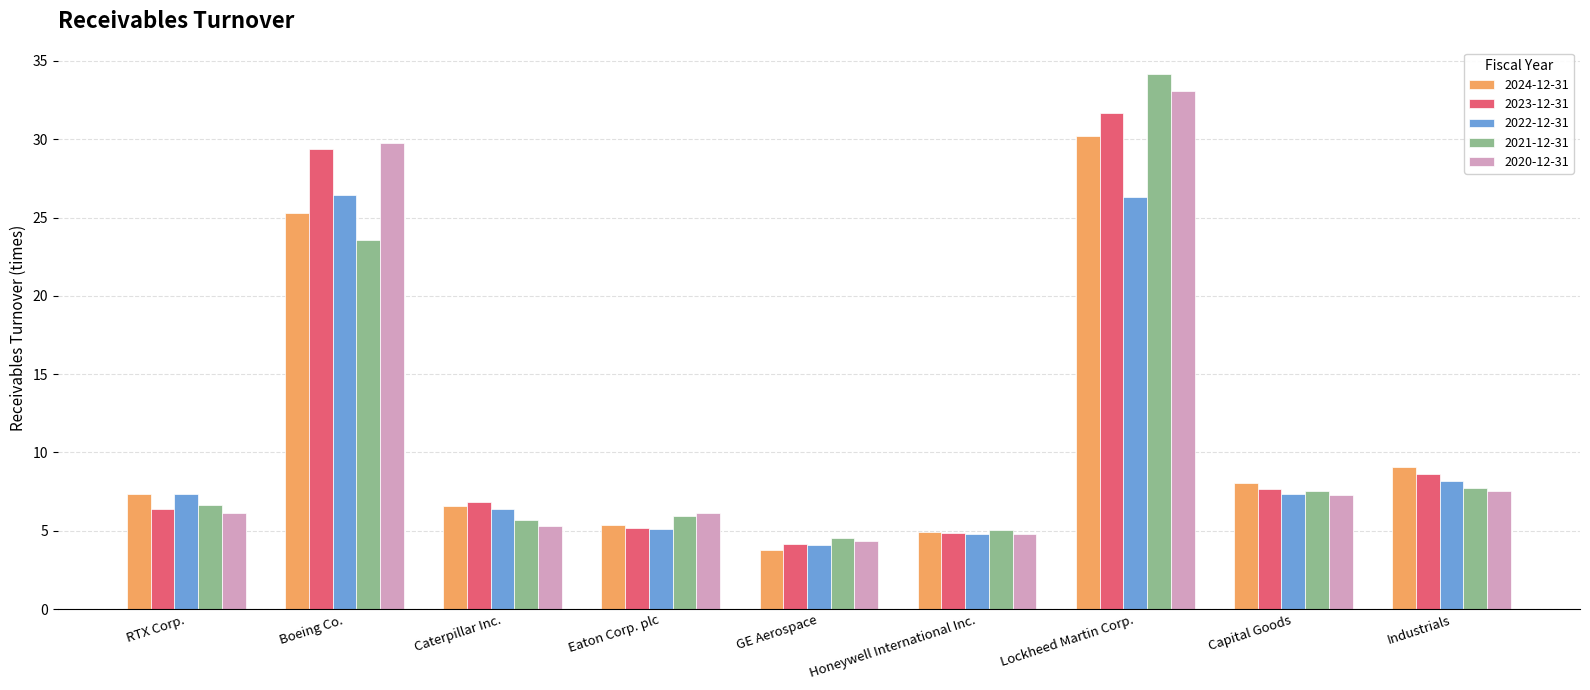

Is the value of 2022-12-31 at Eaton Corp. plc greater than the value of 2024-12-31 at RTX Corp.?

No